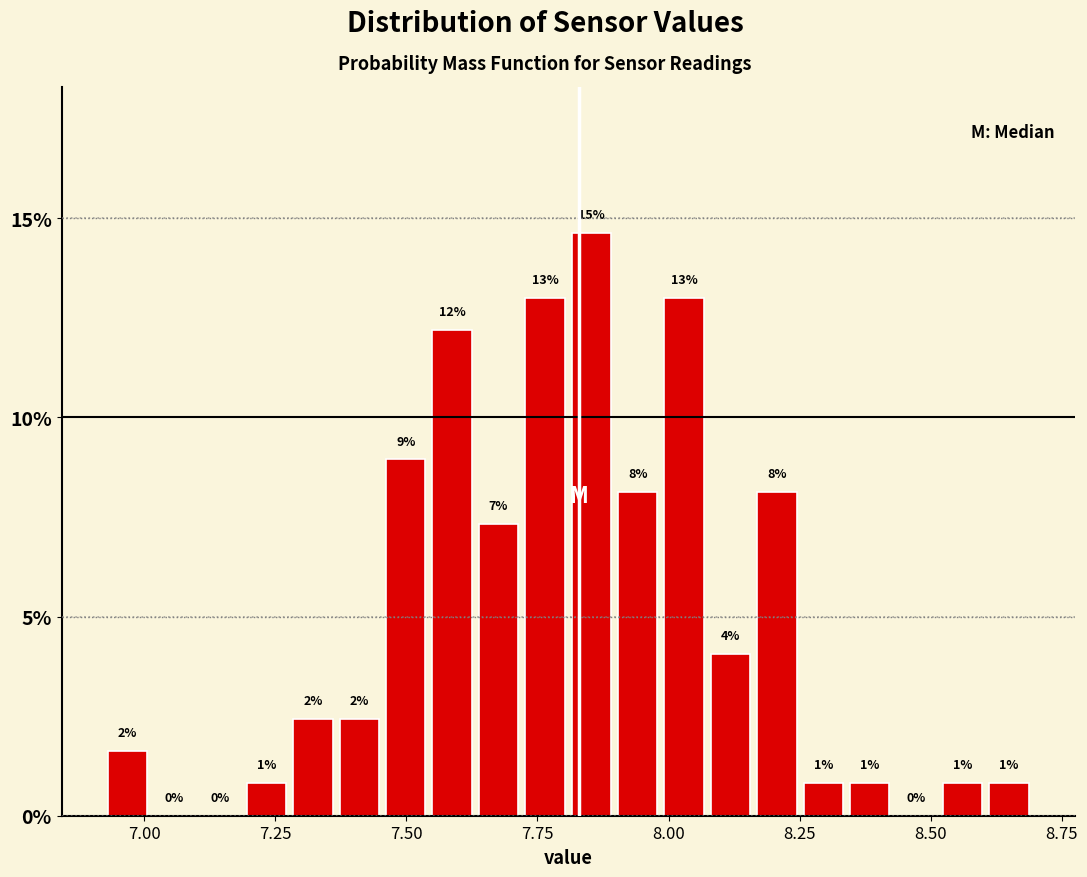

Read against the x-axis, roughly where is the centre of the tallest bar?

7.85